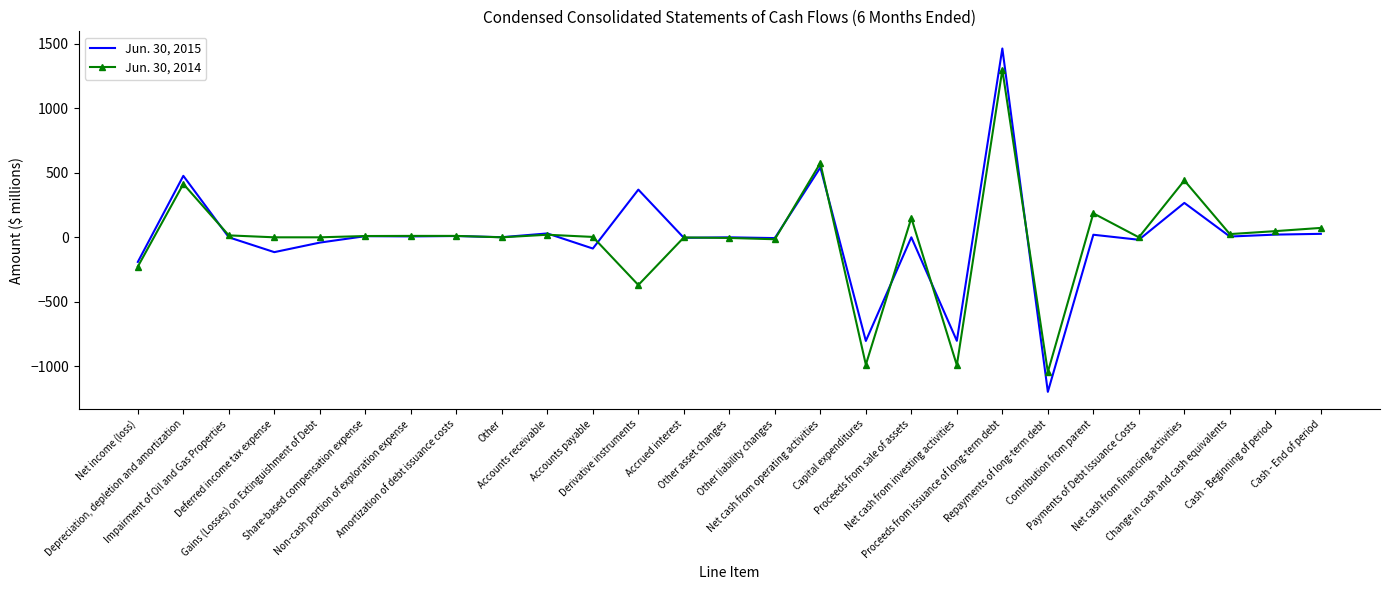

What is the smallest value displayed?

-1199